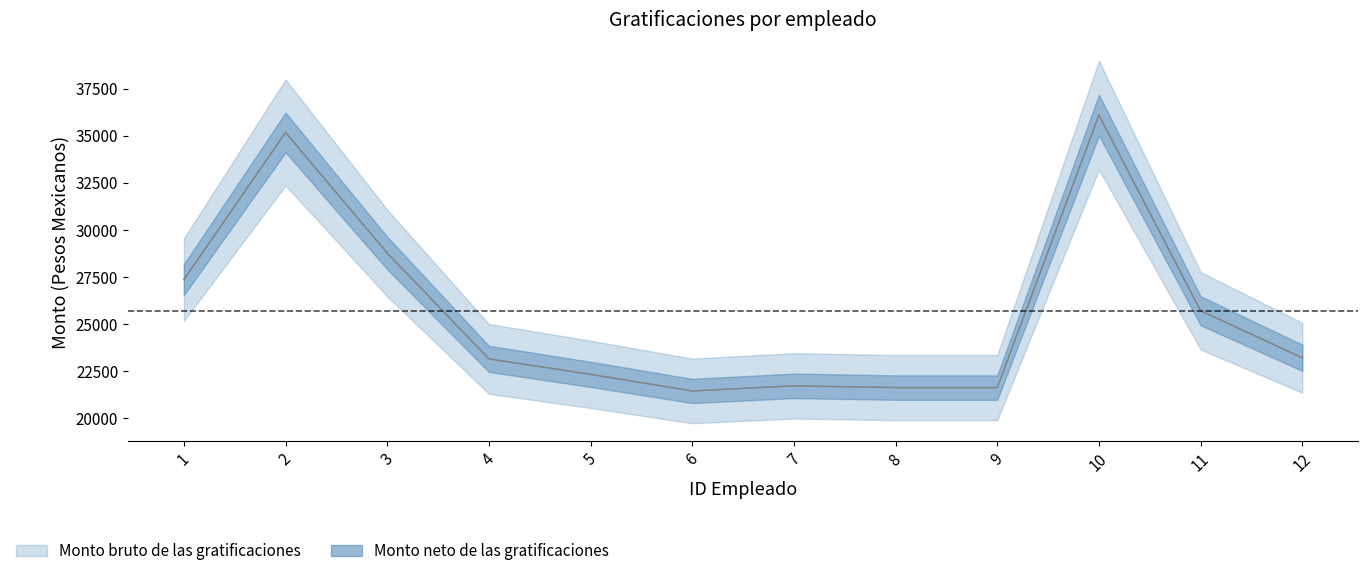

The Monto neto de las gratificaciones series shows 13125.9 at 9. True or false?

False